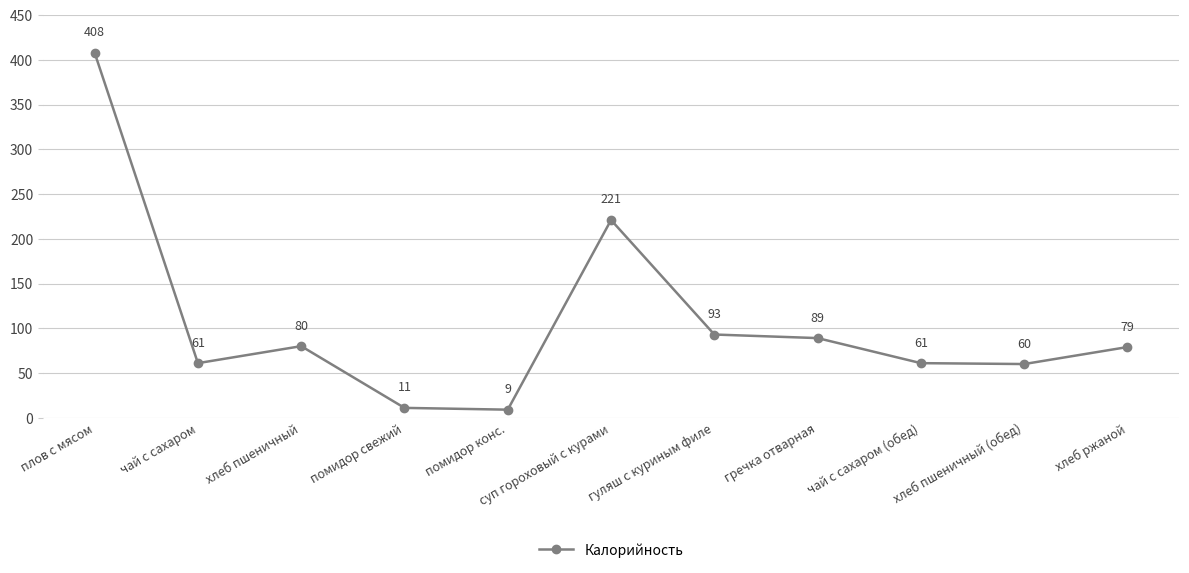

At which label is the value closest to 208?

суп гороховый с курами